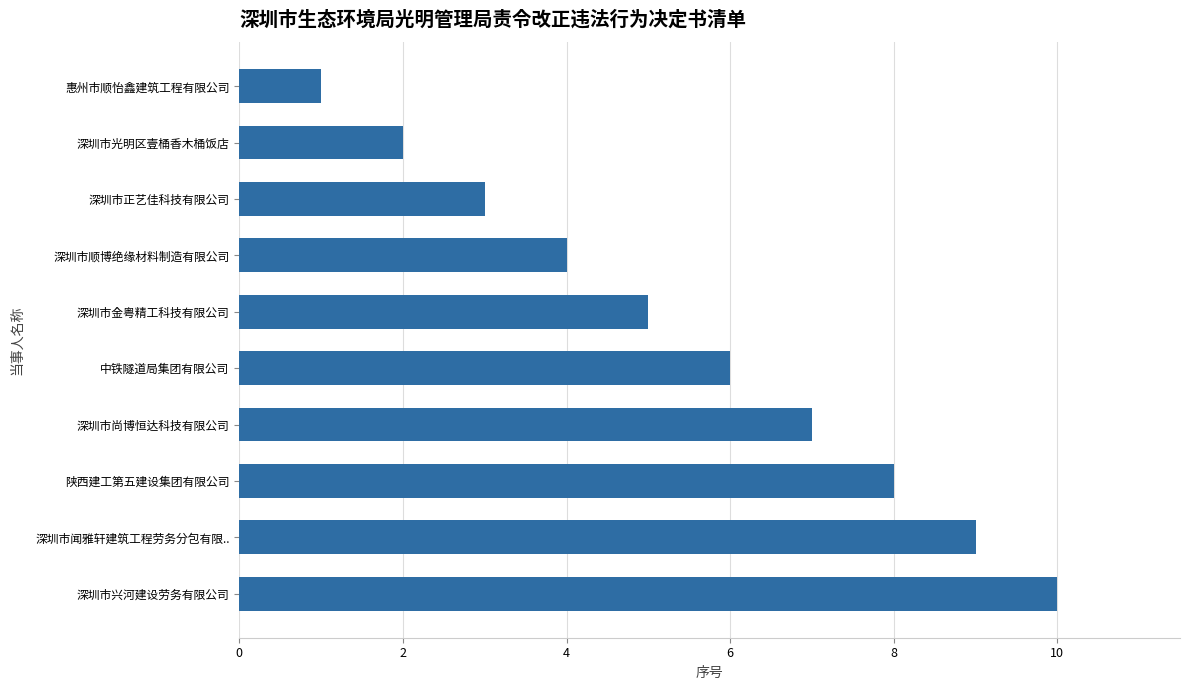

Rank the categories by value from lowest to highest.

惠州市顺怡鑫建筑工程有限公司, 深圳市光明区壹桶香木桶饭店, 深圳市正艺佳科技有限公司, 深圳市顺博绝缘材料制造有限公司, 深圳市金粤精工科技有限公司, 中铁隧道局集团有限公司, 深圳市尚博恒达科技有限公司, 陕西建工第五建设集团有限公司, 深圳市闻雅轩建筑工程劳务分包有限.., 深圳市兴河建设劳务有限公司